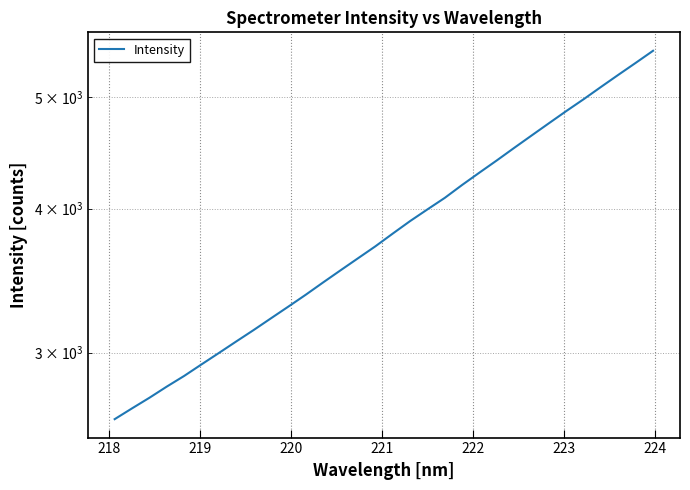

How many data points are less than 3806?

16